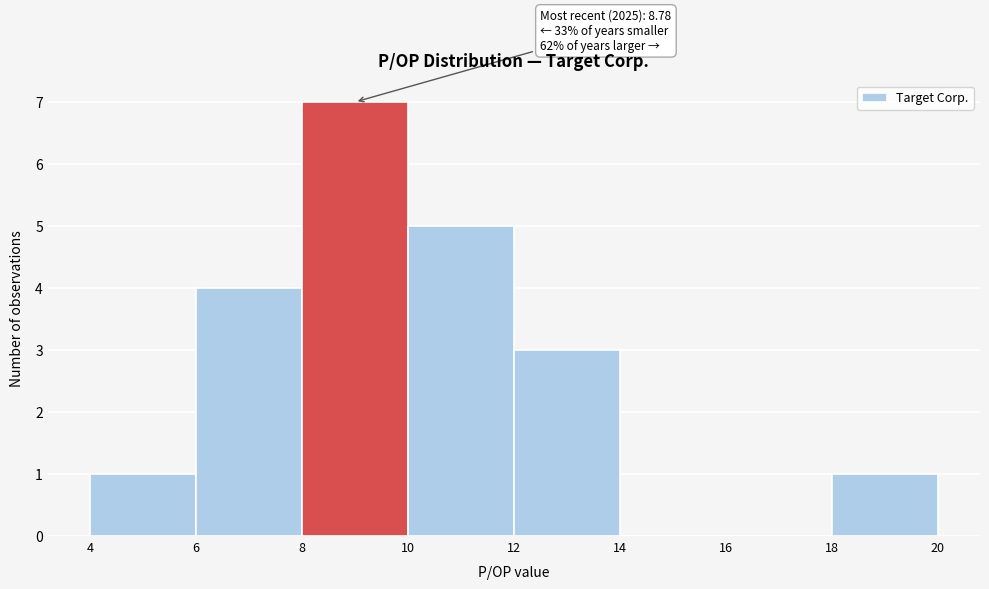

Over which range of the x-axis is the bar tallest?

8 to 10